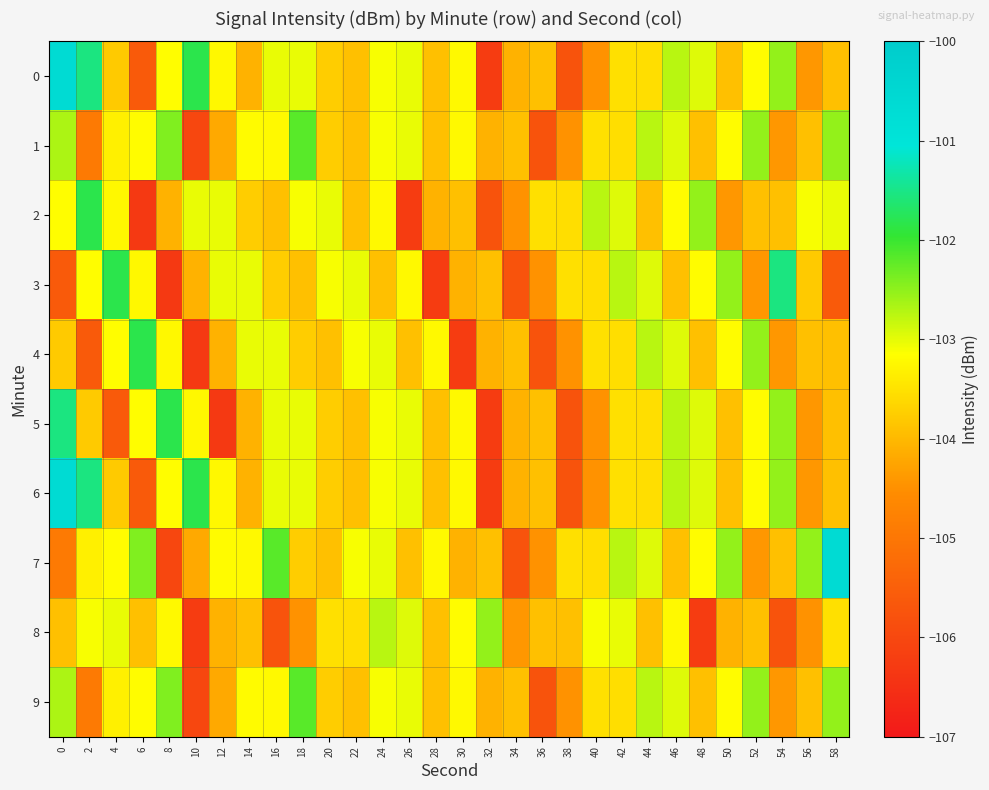

Which has a higher value, 28 or 52?

52